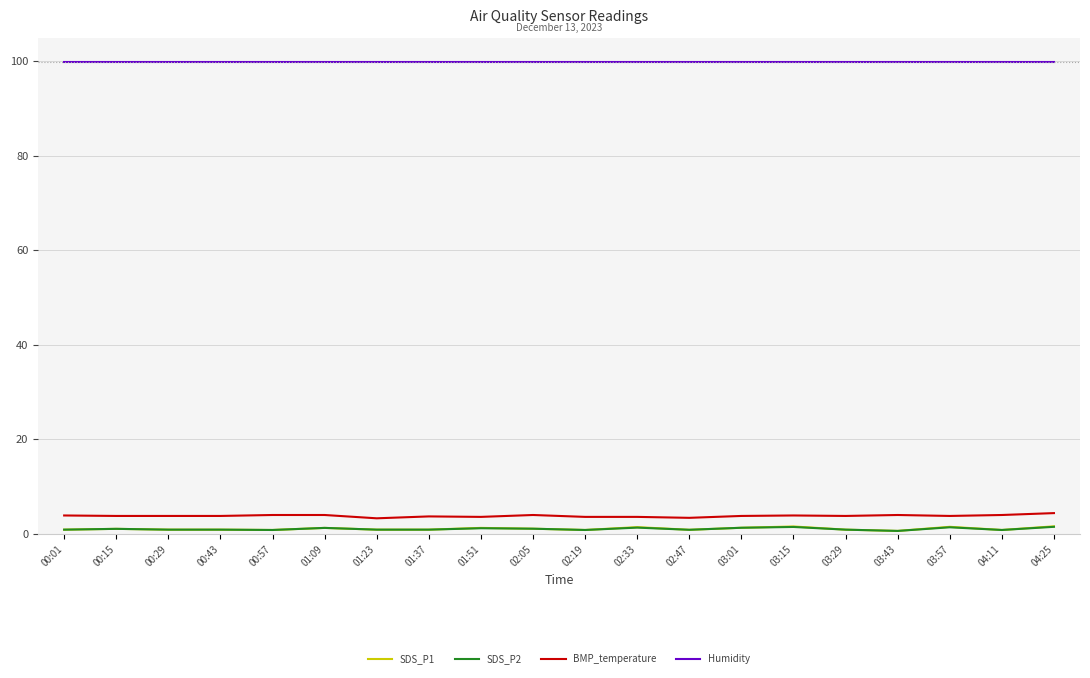

What is the lowest value of the BMP_temperature series?

3.3